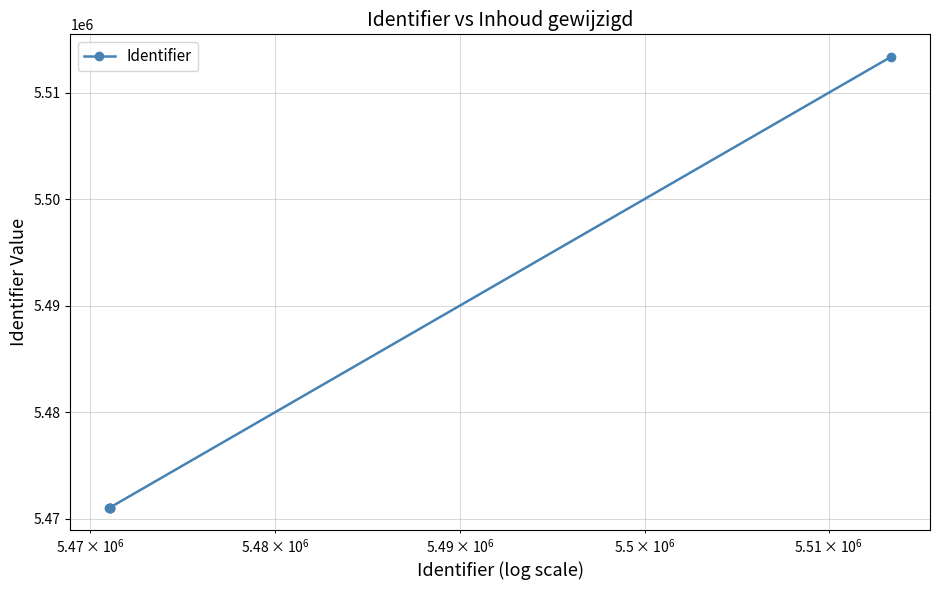

How many lines are shown in the chart?

1